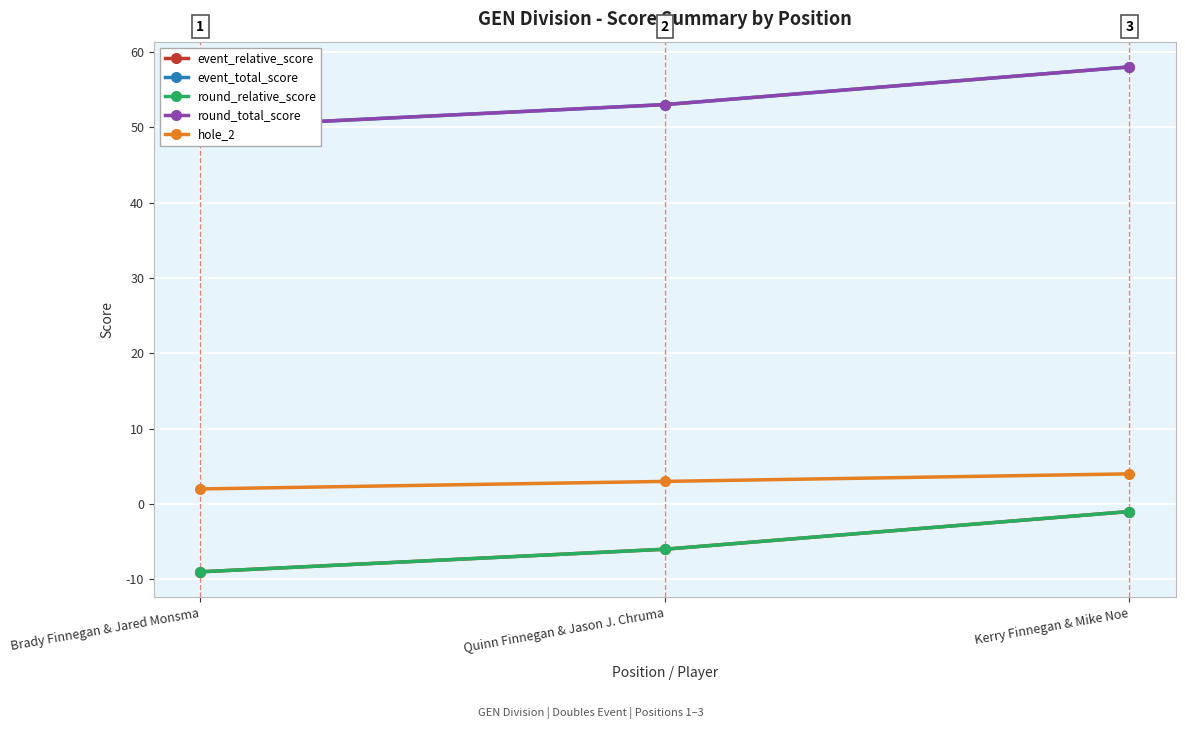

Where does the round_relative_score series first go above -6?

Kerry Finnegan & Mike Noe